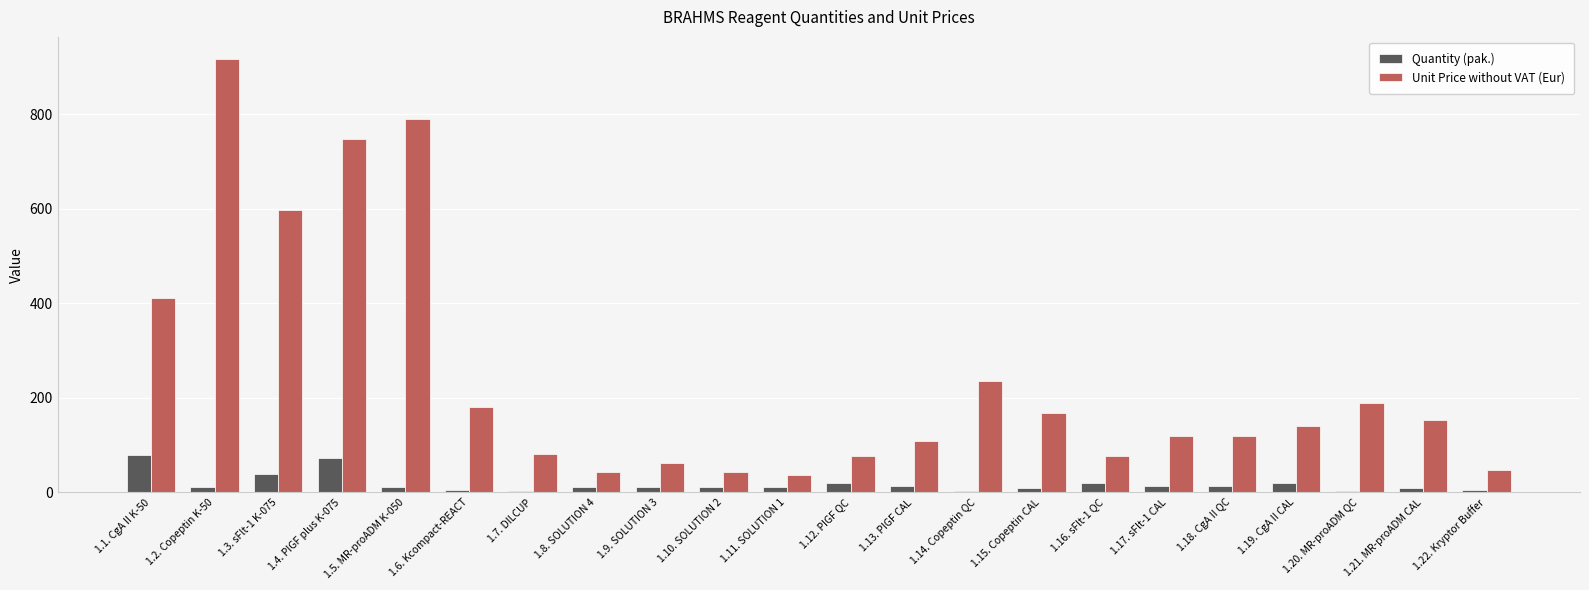

Which category has the highest value across all series?

1.2. Copeptin K-50